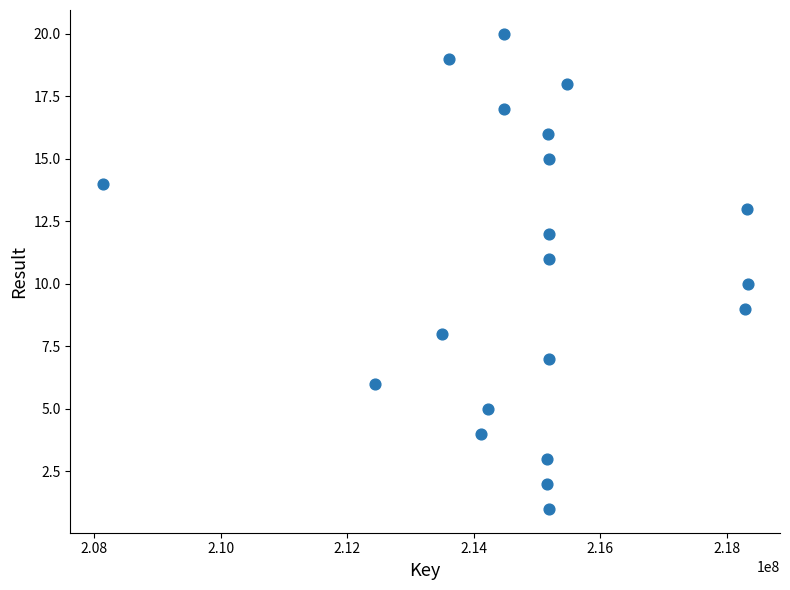

What is the range of Y values (max minus min)?

19